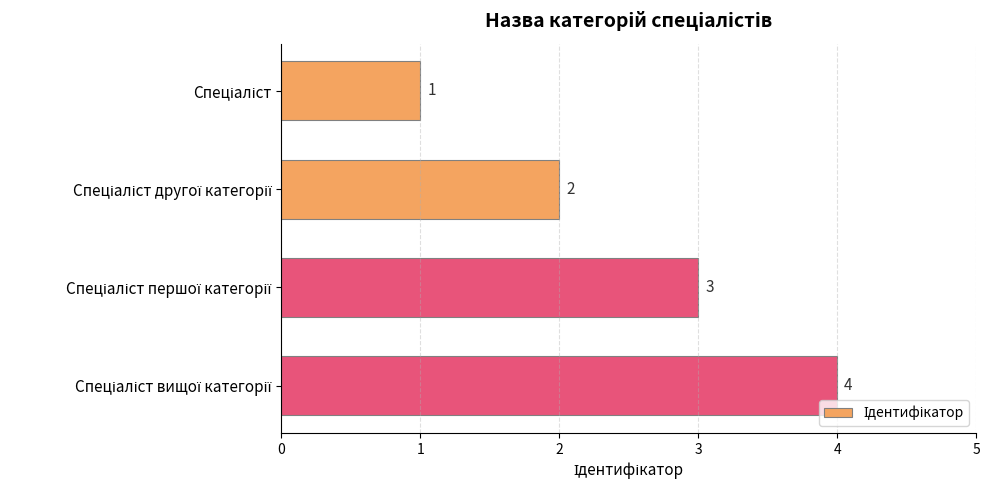

What is the value of the 2nd bar from the top?

2